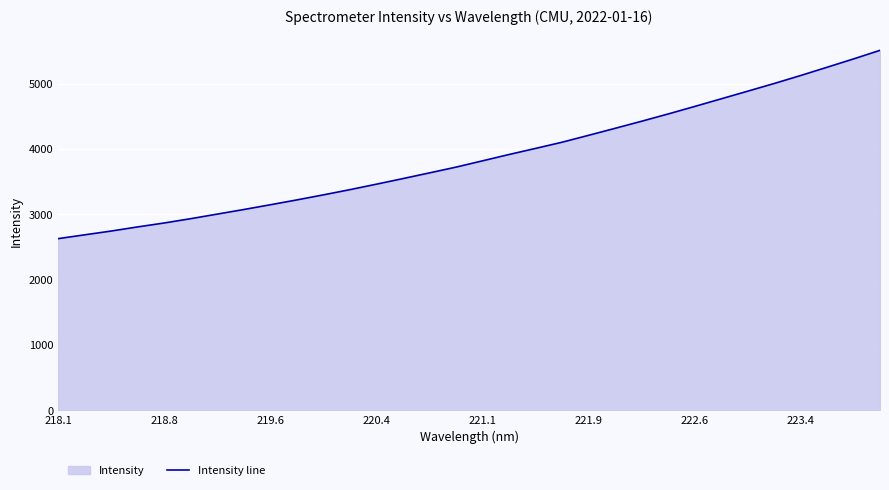

At which label does the data first exceed 3818?

221.1